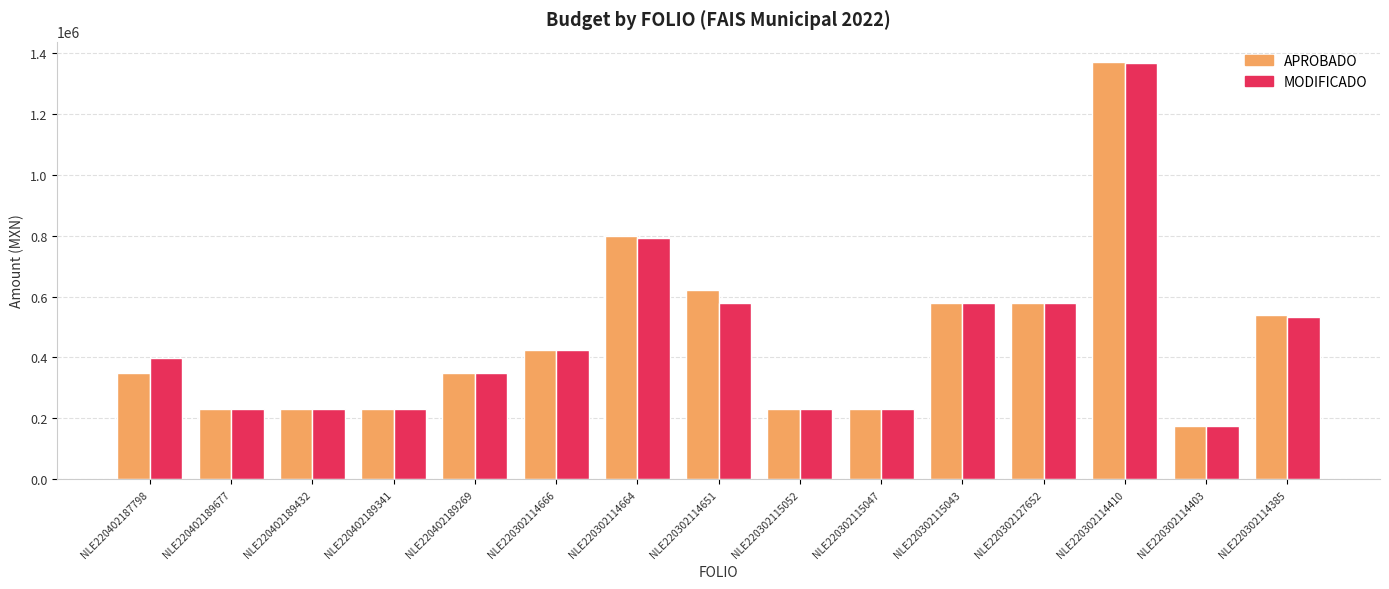

What is the average value of the MODIFICADO series?

462037.4